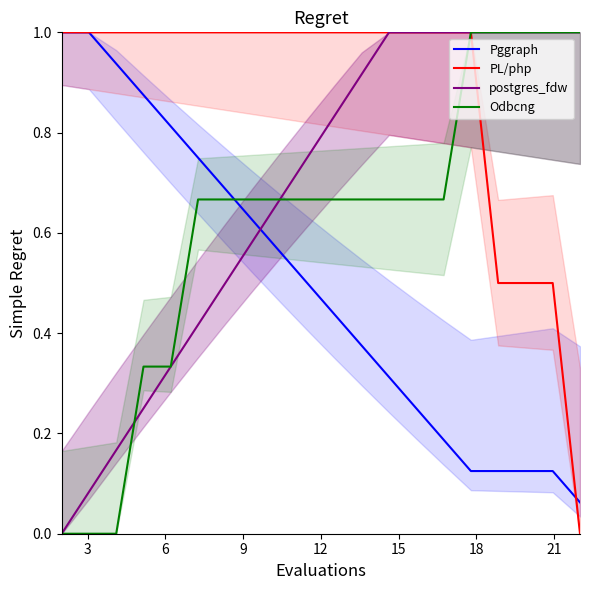

After their last crossing, which series has the higher values: postgres_fdw or Pggraph?

postgres_fdw